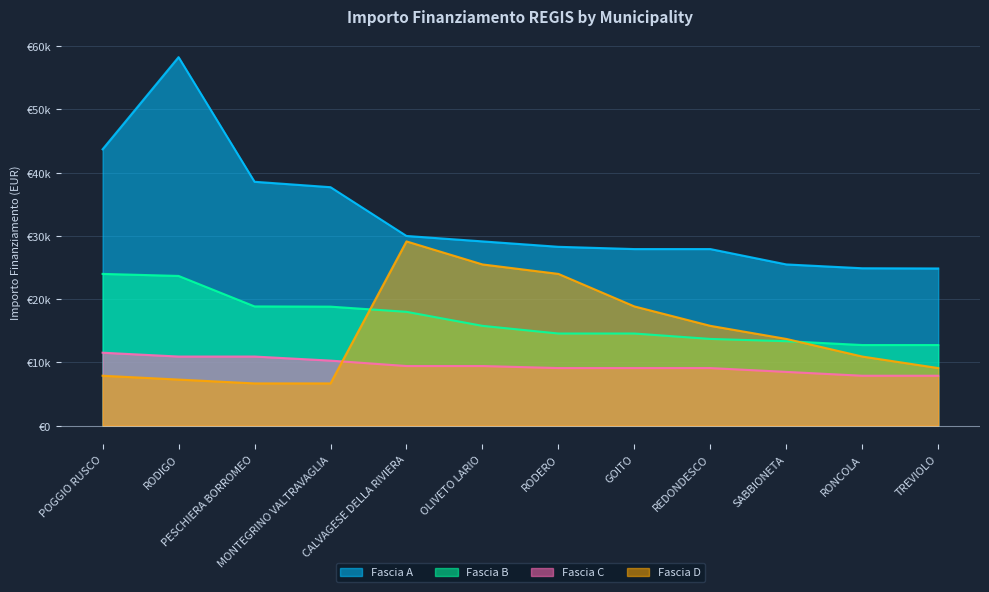

How many lines are shown in the chart?

4